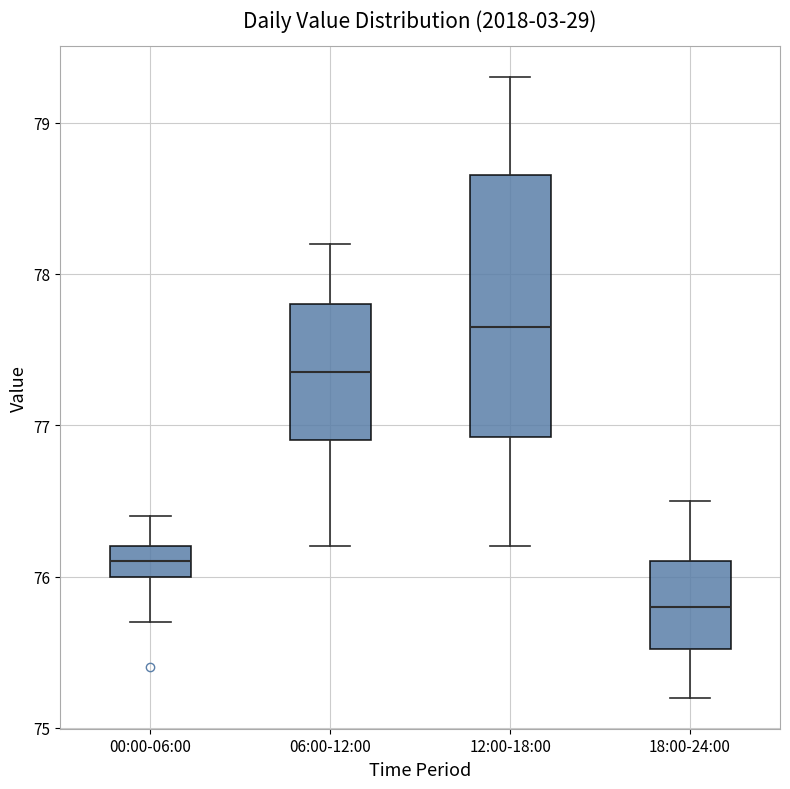

Which box is the tallest, from its lower edge to its upper edge?

12:00-18:00